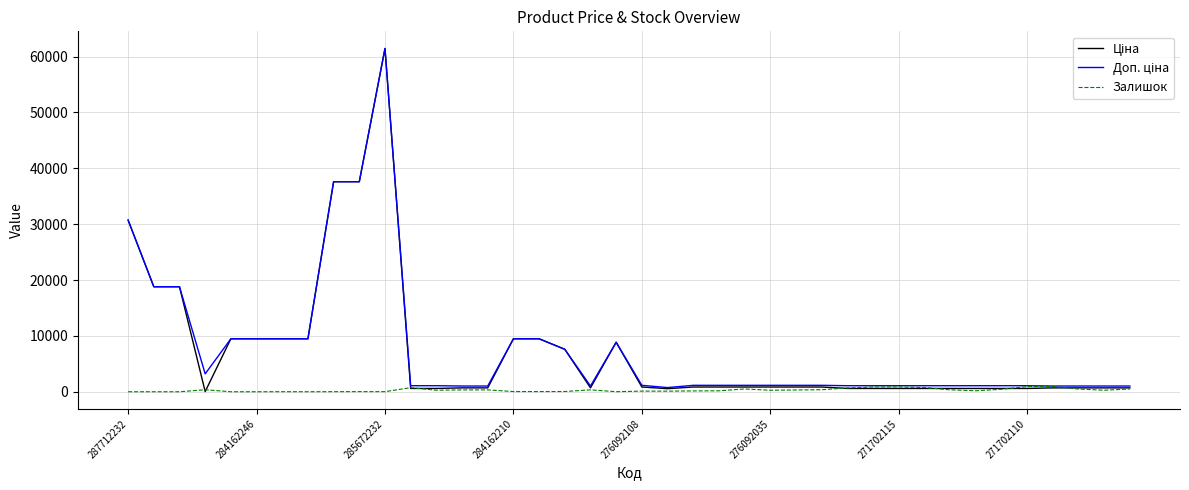

What is the maximum value shown in the chart?

61434.3